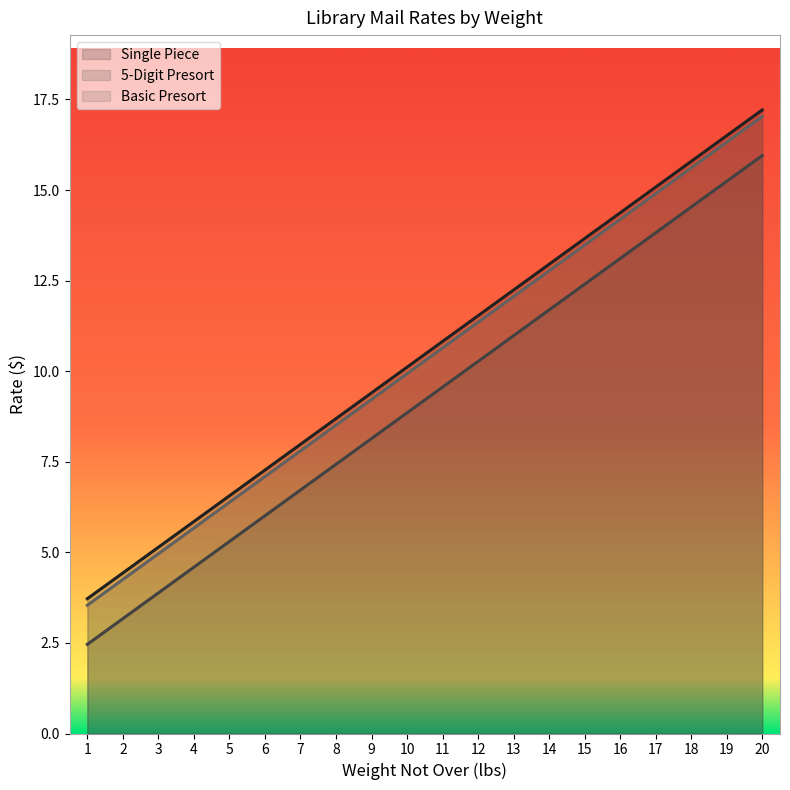

Rank the series by their maximum value, from highest to lowest.

Single Piece, Basic Presort, 5-Digit Presort